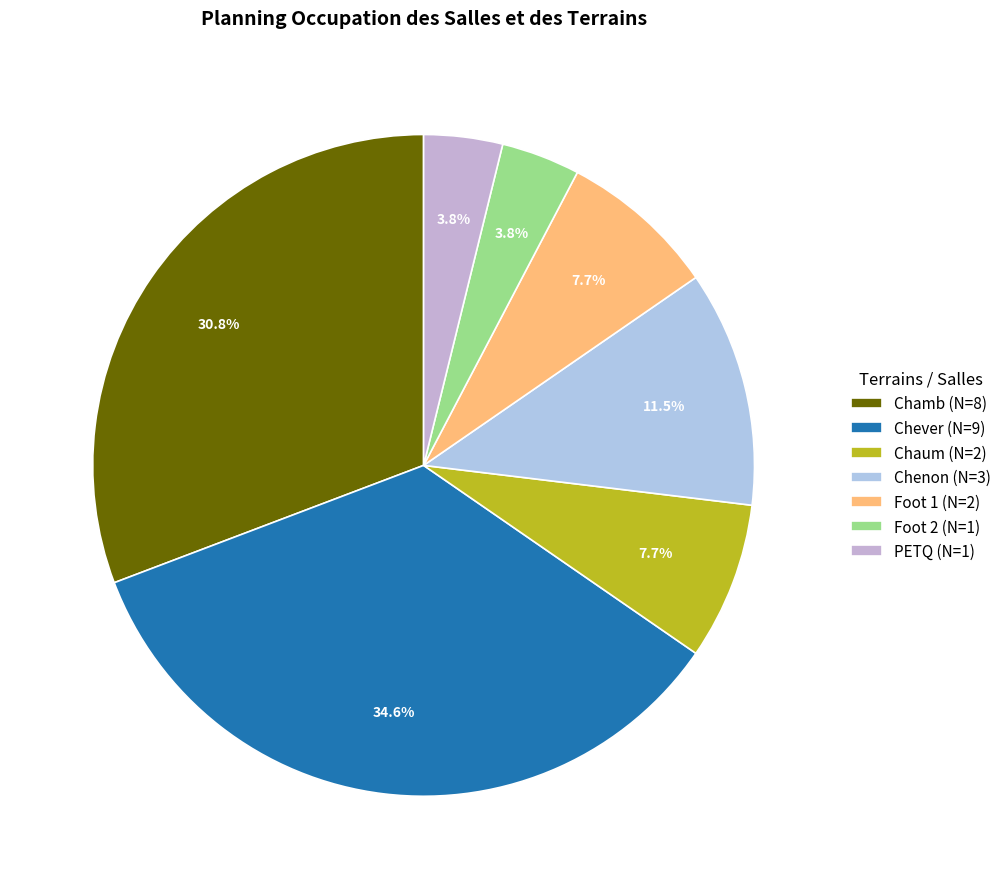

Which has a higher value, Chamb or PETQ?

Chamb